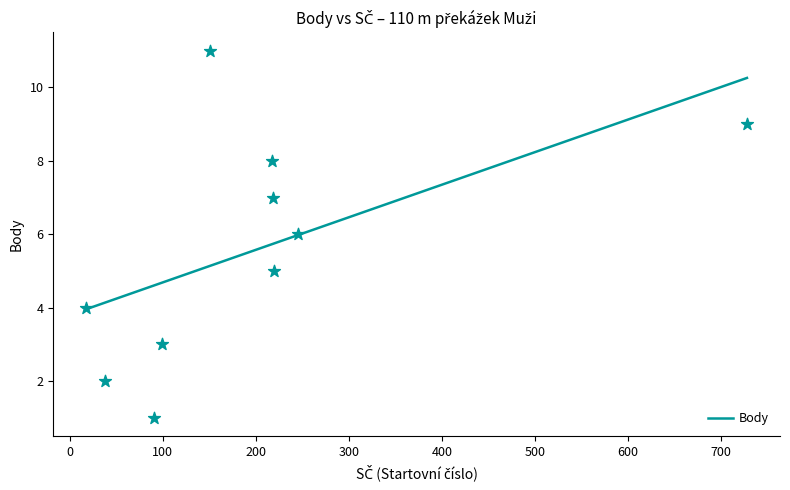

Between 38 and 219, which is larger?

219